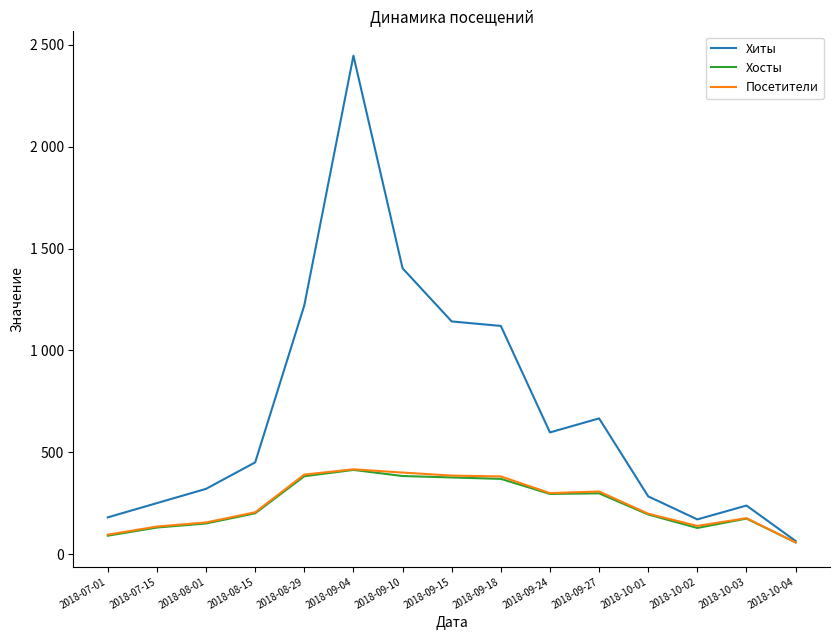

In Хосты, how many points are lower than both neighbors (excluding endpoints)?

2